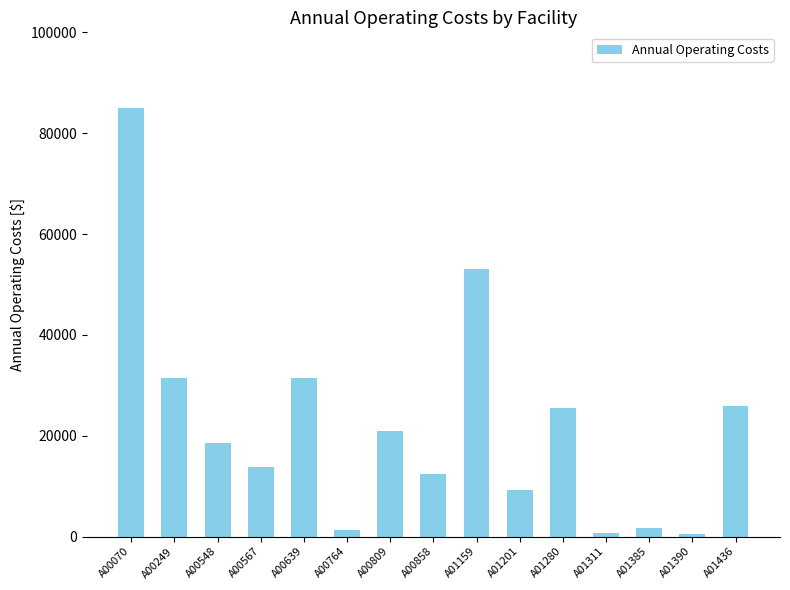

What is the value of the 8th bar from the left?

12494.2